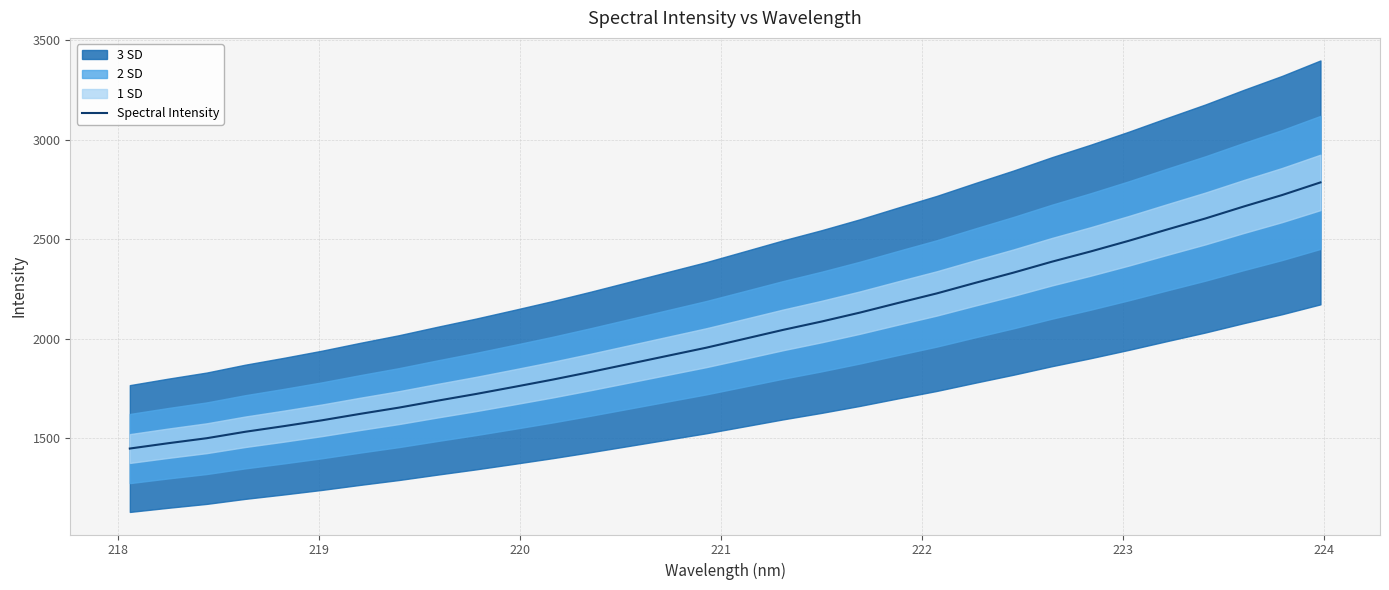

What is the highest value of the Spectral Intensity series?

2785.1